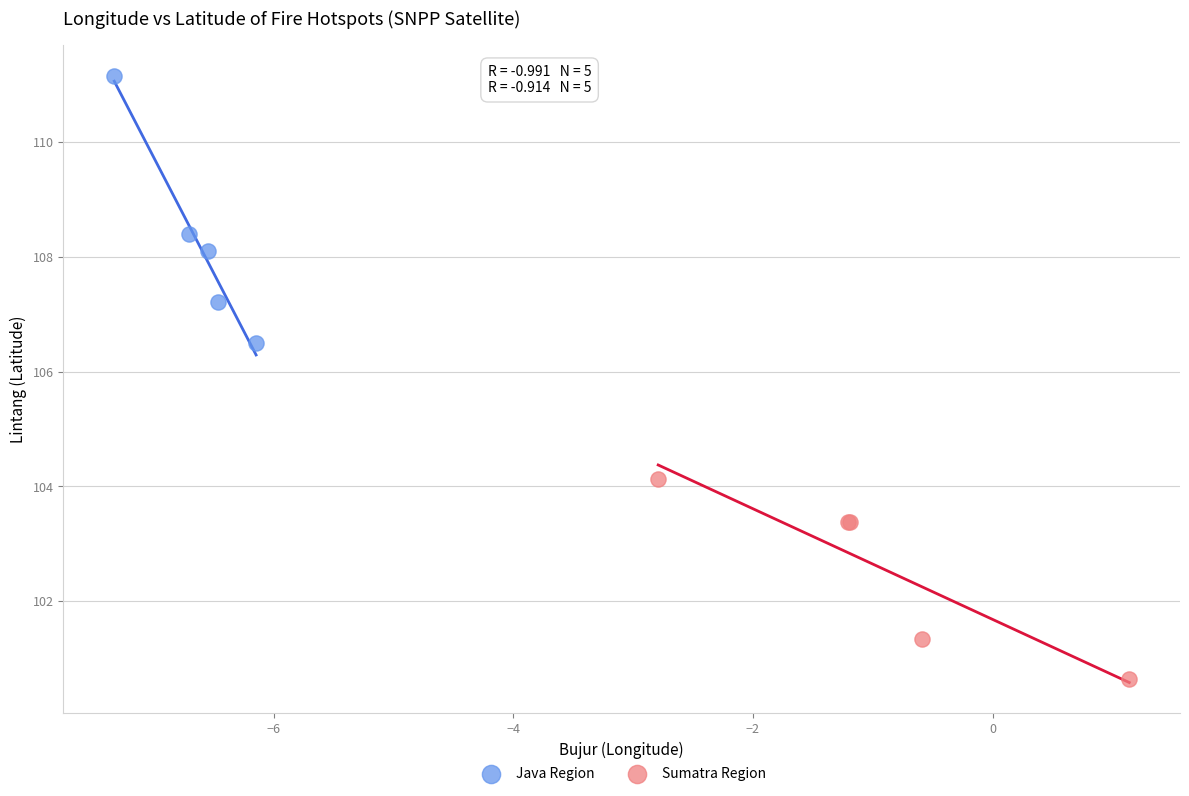

Which series has the largest Y range (max minus min)?

Java Region